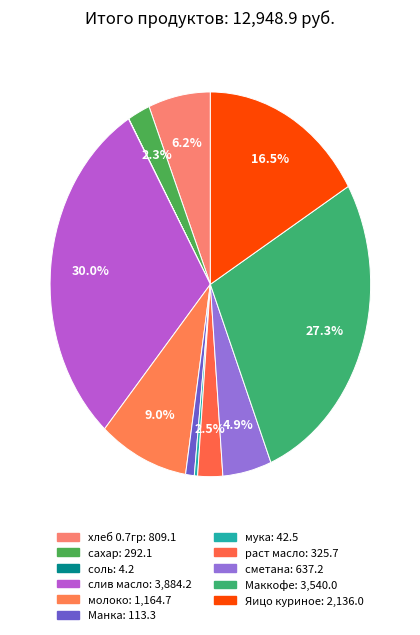

What is the change in value from соль to раст масло?

+321.4